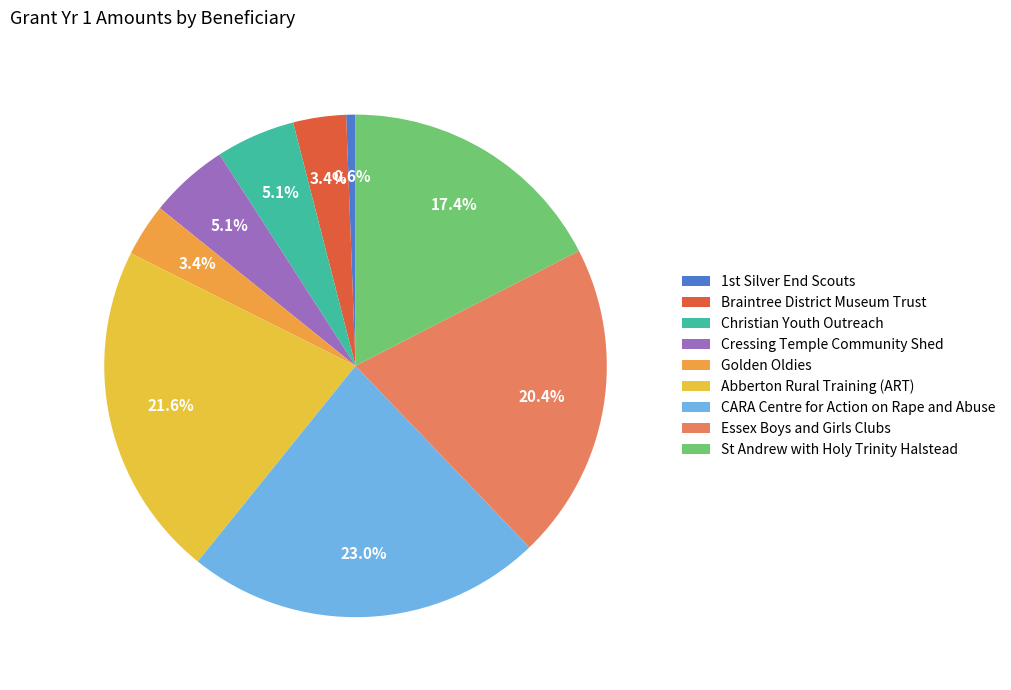

Which slice is the smallest?

1st Silver End Scouts